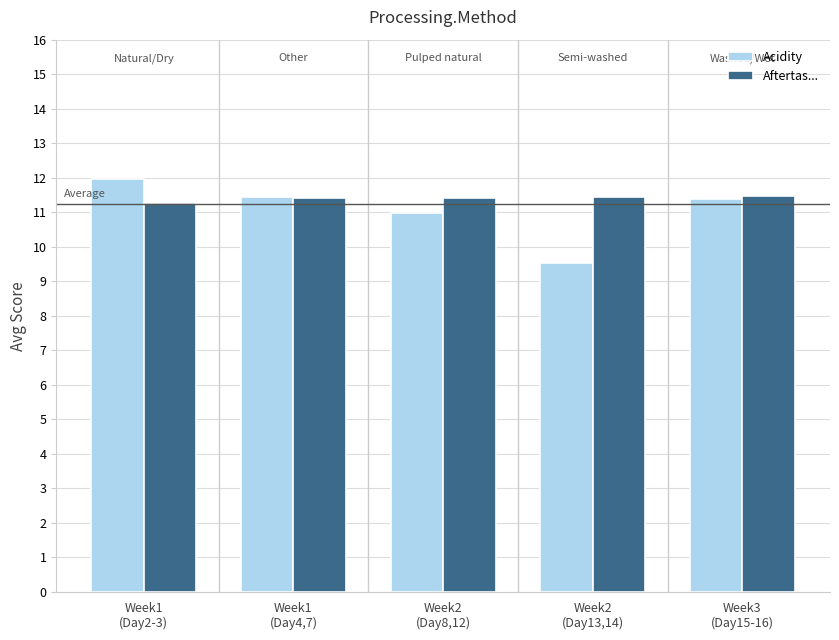

Which label corresponds to the largest value in the chart?

Week1
(Day2-3)